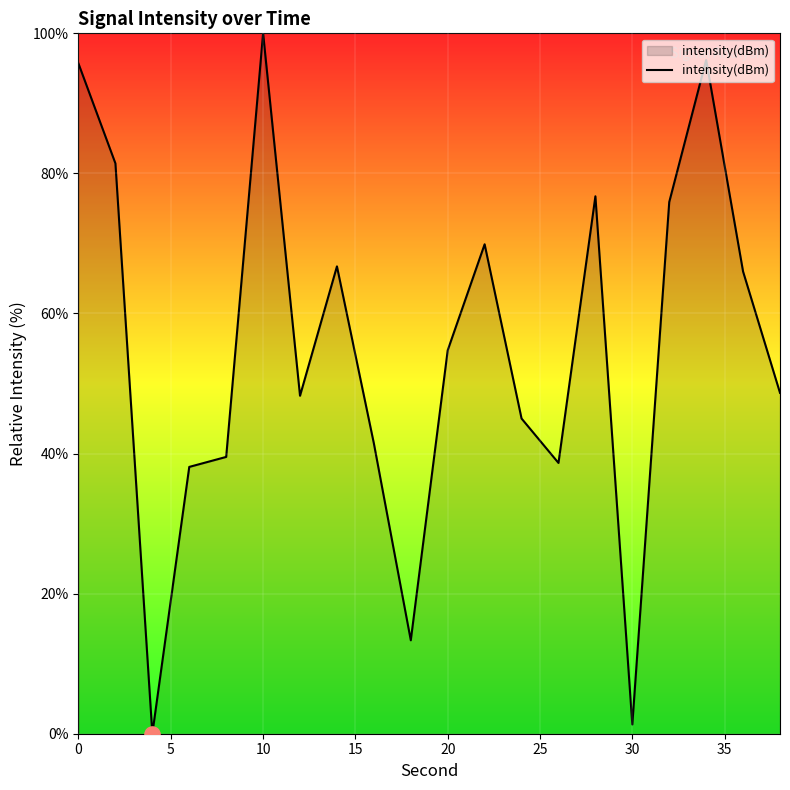

What is the difference between the maximum and minimum values?

100.0